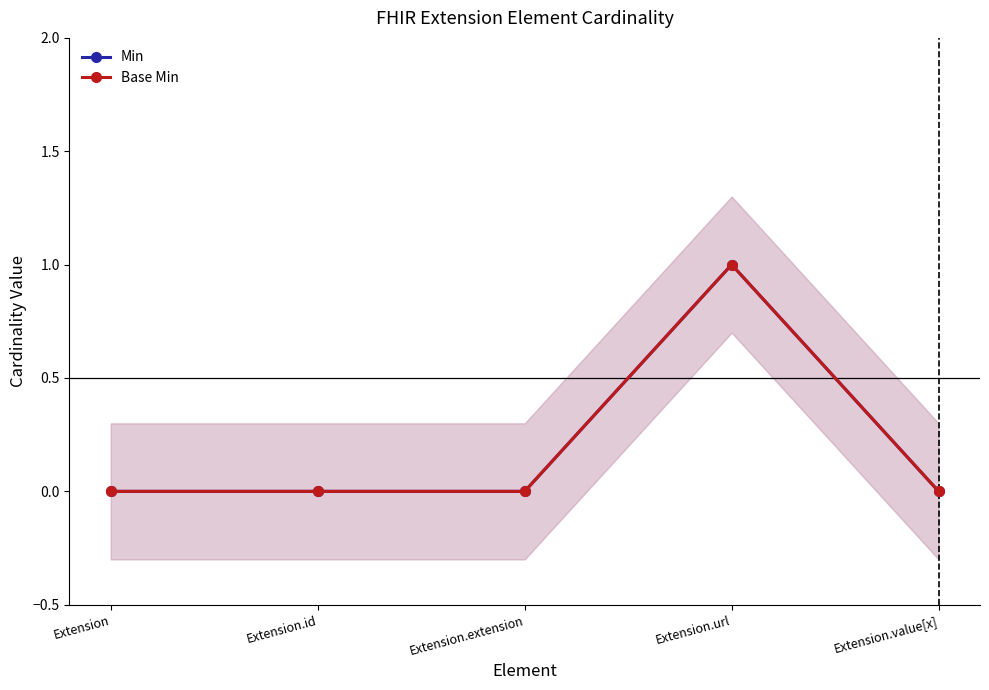

True or false: Min has a value of 0 at Extension.id.

True